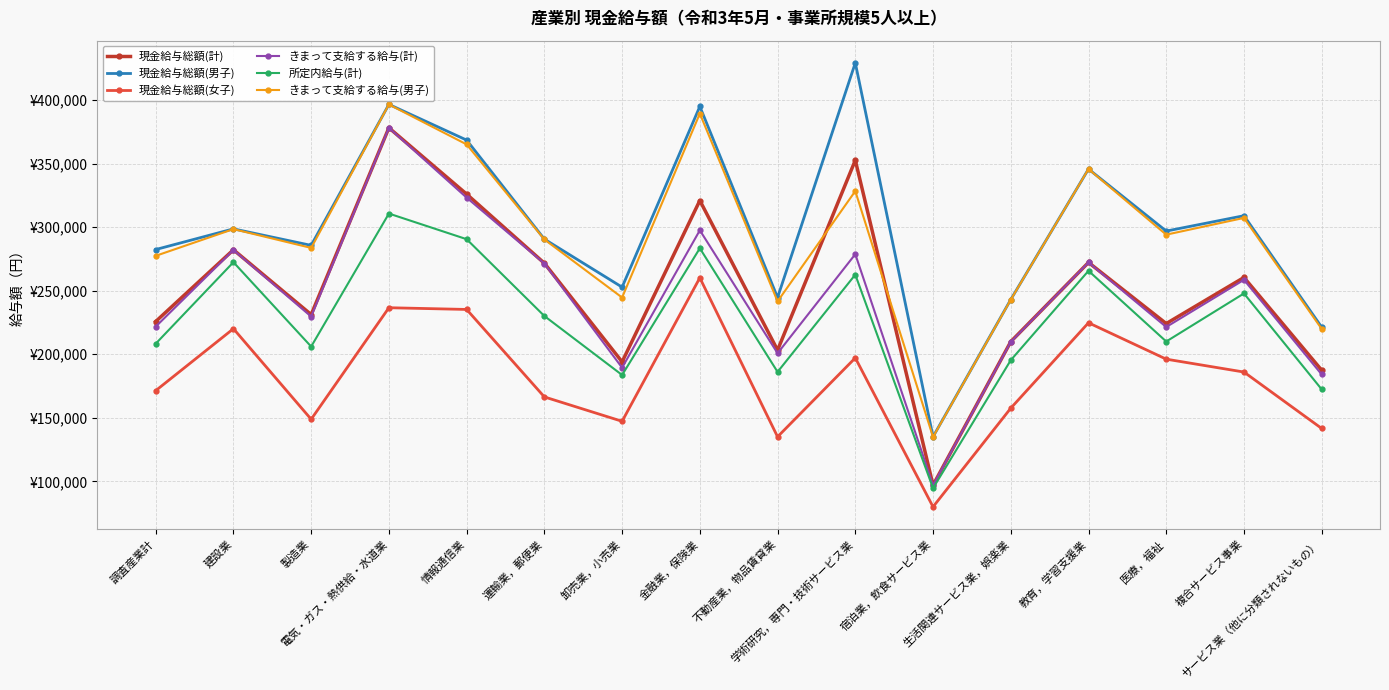

At which category is the sum across all series the highest?

電気・ガス・熱供給・水道業